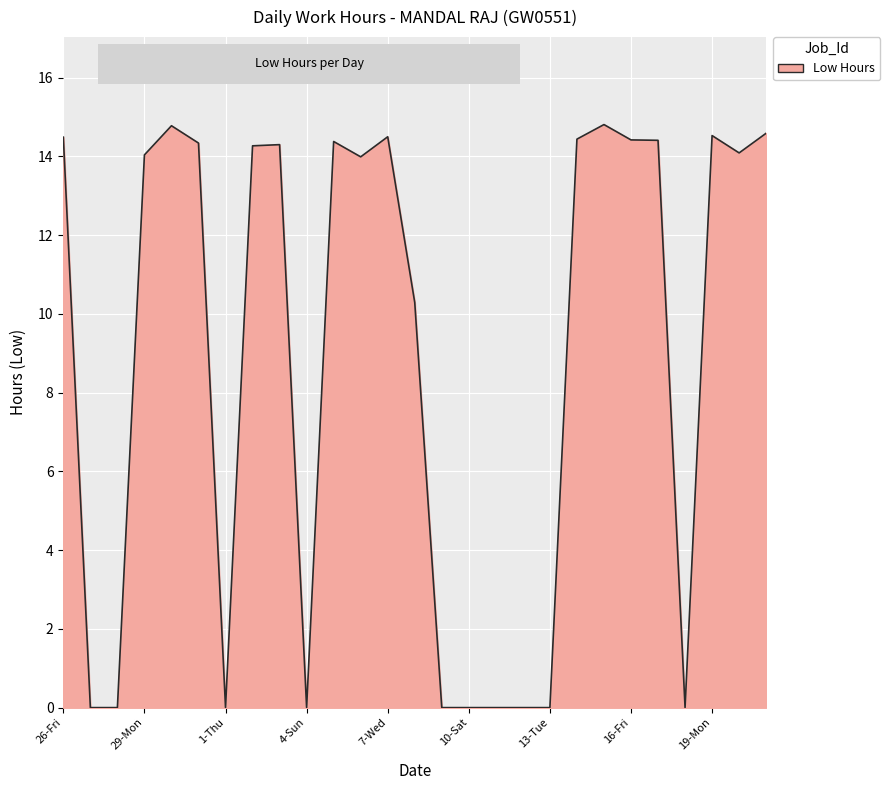

What is the maximum value shown in the chart?

14.8